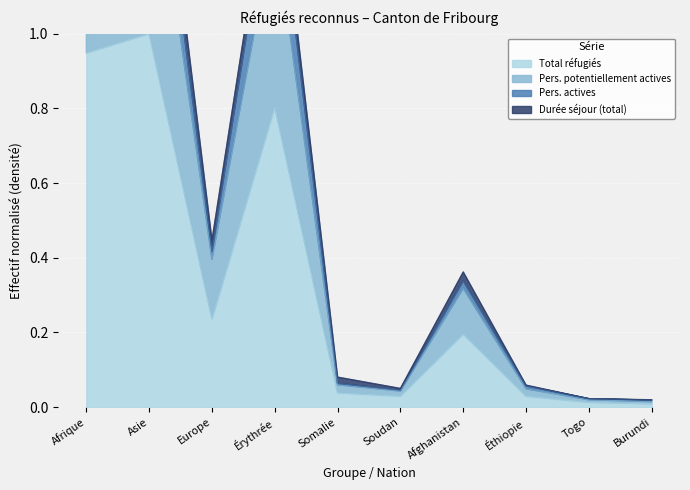

At which category is the sum across all series the highest?

Asie